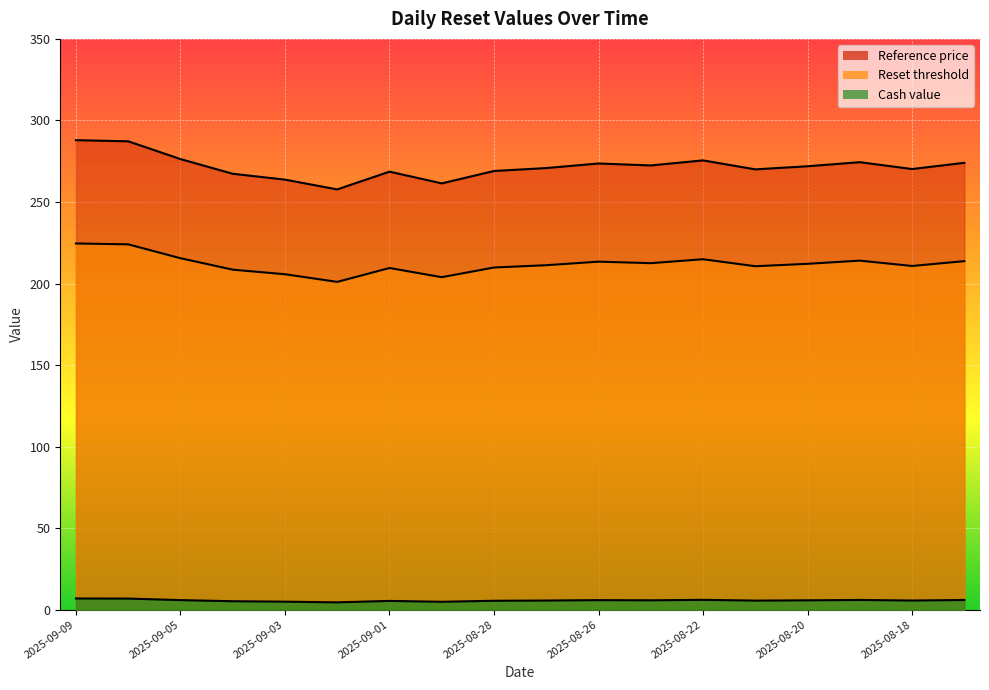

How many values in the Cash value series are below 5?

3